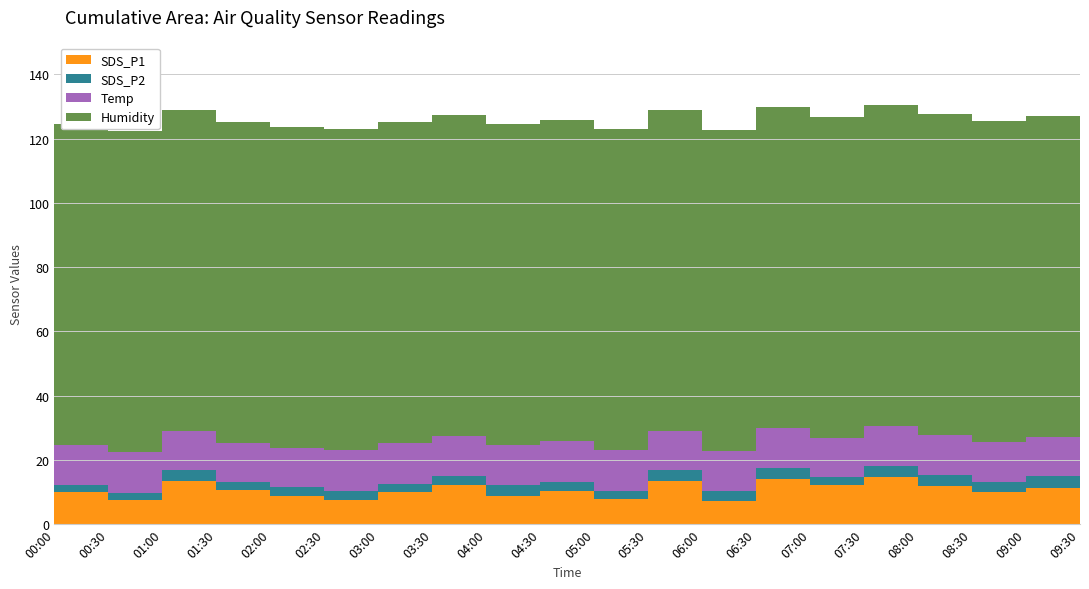

Reading left to right, what are all the values shown in this chart?

SDS_P1: 9.9	7.6	13.3	10.8	8.6	7.6	9.9	12.1	8.9	10.3	7.9	13.3	7.3	14.0	12.2	14.6	11.9	9.9	11.4	13.3
SDS_P2: 2.3	2.2	3.5	2.4	3.0	2.8	2.8	2.9	3.2	3.0	2.6	3.5	3.0	3.5	2.4	3.5	3.4	3.3	3.6	3.6
Temp: 12.6	12.6	12.4	12.1	12.1	12.6	12.6	12.6	12.5	12.5	12.5	12.4	12.5	12.4	12.4	12.4	12.4	12.3	12.2	12.2
Humidity: 99.9	99.9	99.9	99.9	99.9	99.9	99.9	99.9	99.9	99.9	99.9	99.9	99.9	99.9	99.9	99.9	99.9	99.9	99.9	99.9